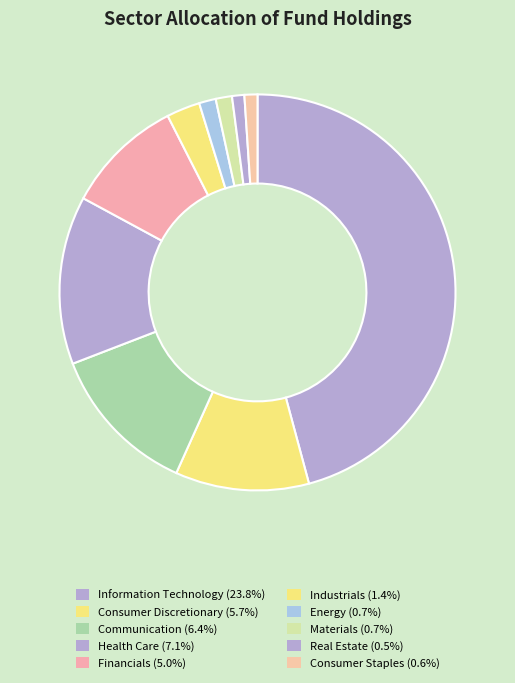

Does any single category account for the majority?

No